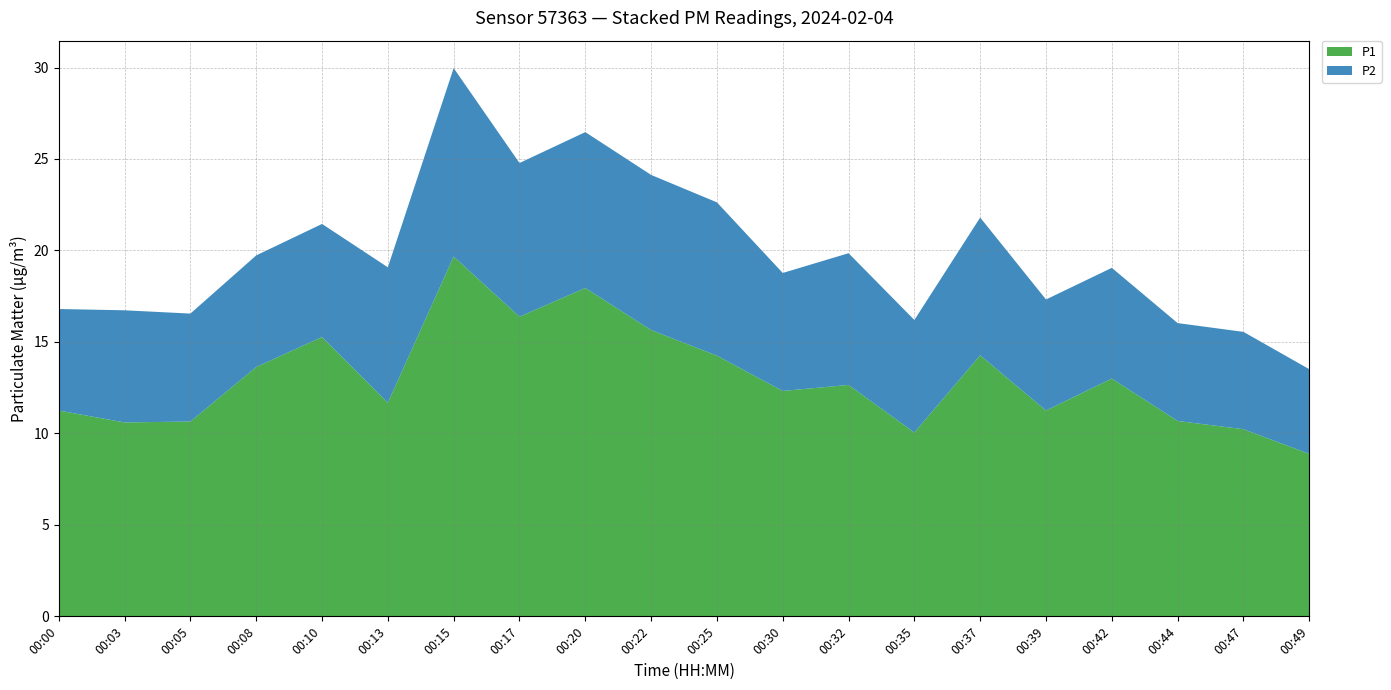

Reading left to right, transcribe all the data shown in this chart.

P1: 11.2	10.6	10.7	13.6	15.3	11.7	19.7	16.4	17.9	15.7	14.2	12.3	12.7	10.1	14.3	11.2	13.0	10.7	10.2	8.9
P2: 5.5	6.1	5.9	6.1	6.2	7.4	10.3	8.4	8.5	8.5	8.4	6.5	7.2	6.2	7.5	6.1	6.0	5.3	5.3	4.6